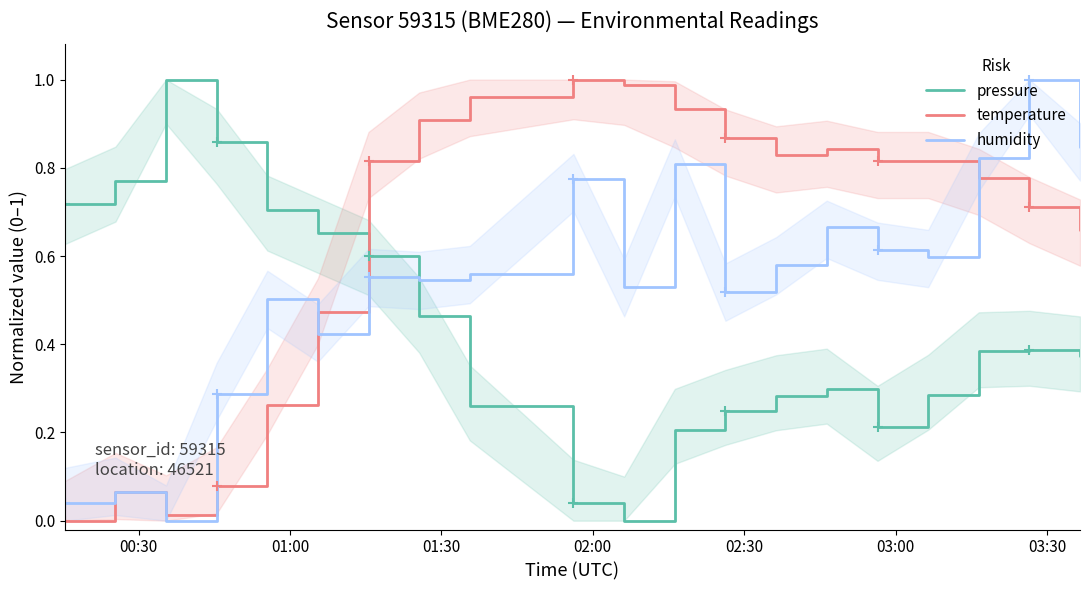

Which series ends up on top after the final intersection of humidity and pressure?

humidity